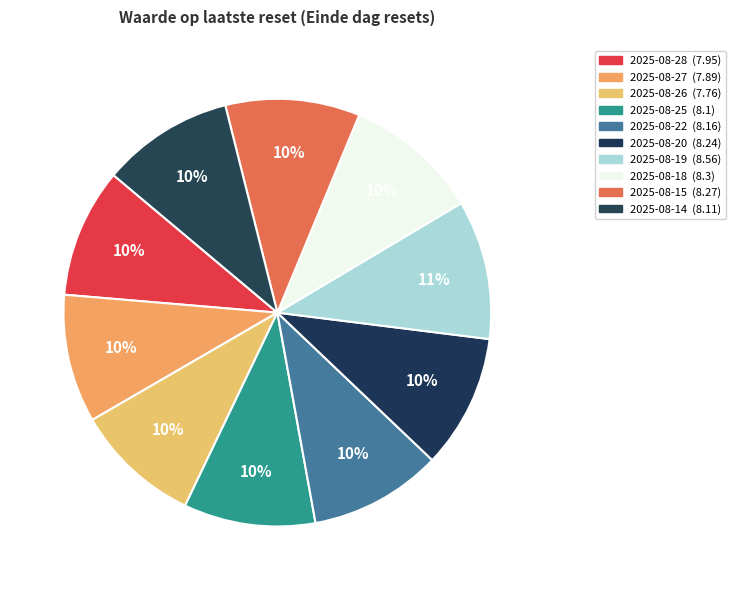

What is the total percentage of 2025-08-19 and 2025-08-25?

20.5%